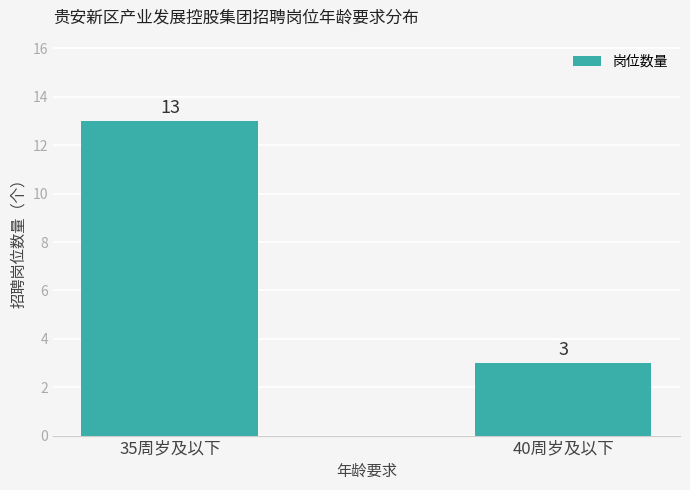

What is the value of the 1st bar from the left?

13